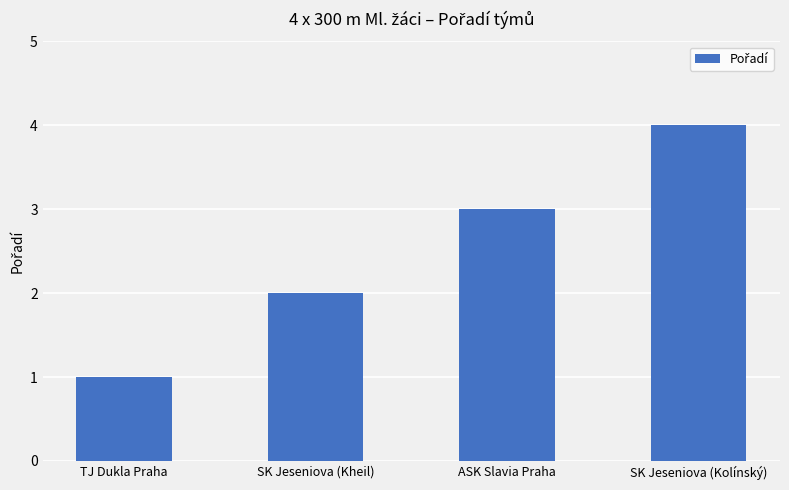

Are the bars grouped side by side (vs. stacked)?

No